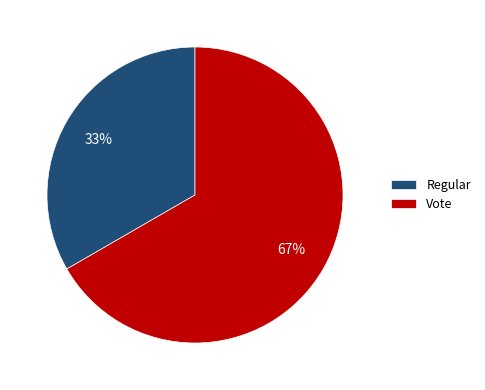

Is it true that Vote is 67% of the pie?

True